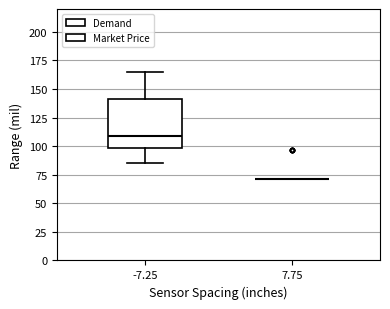

Comparing the boxes themselves (not the whiskers), which one is the tallest?

-7.25